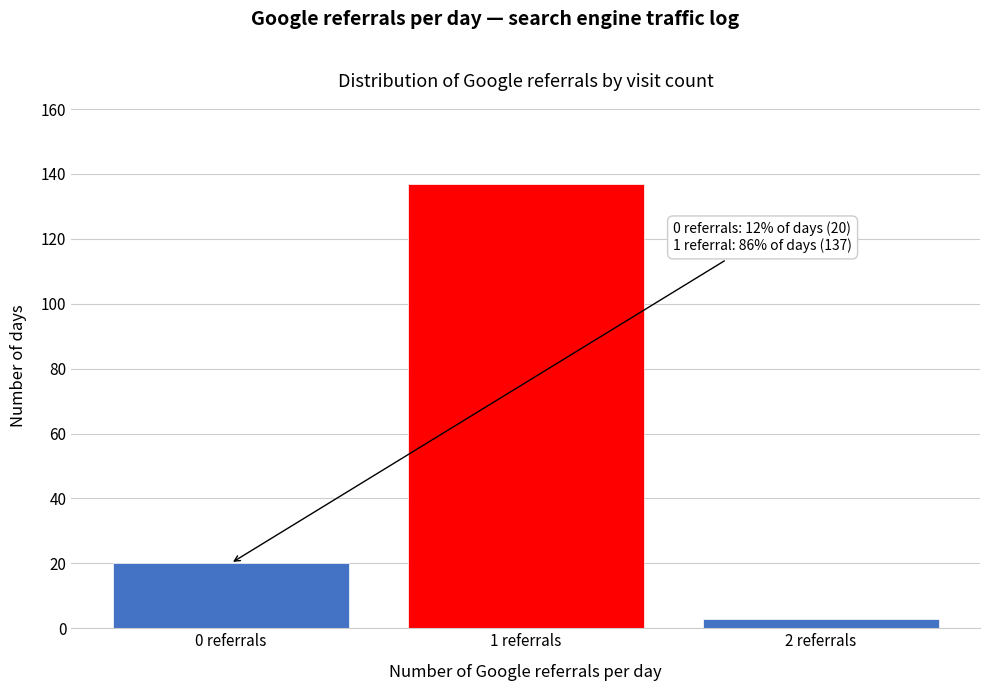

Reading left to right, what are all the values shown in this chart?

20	137	3